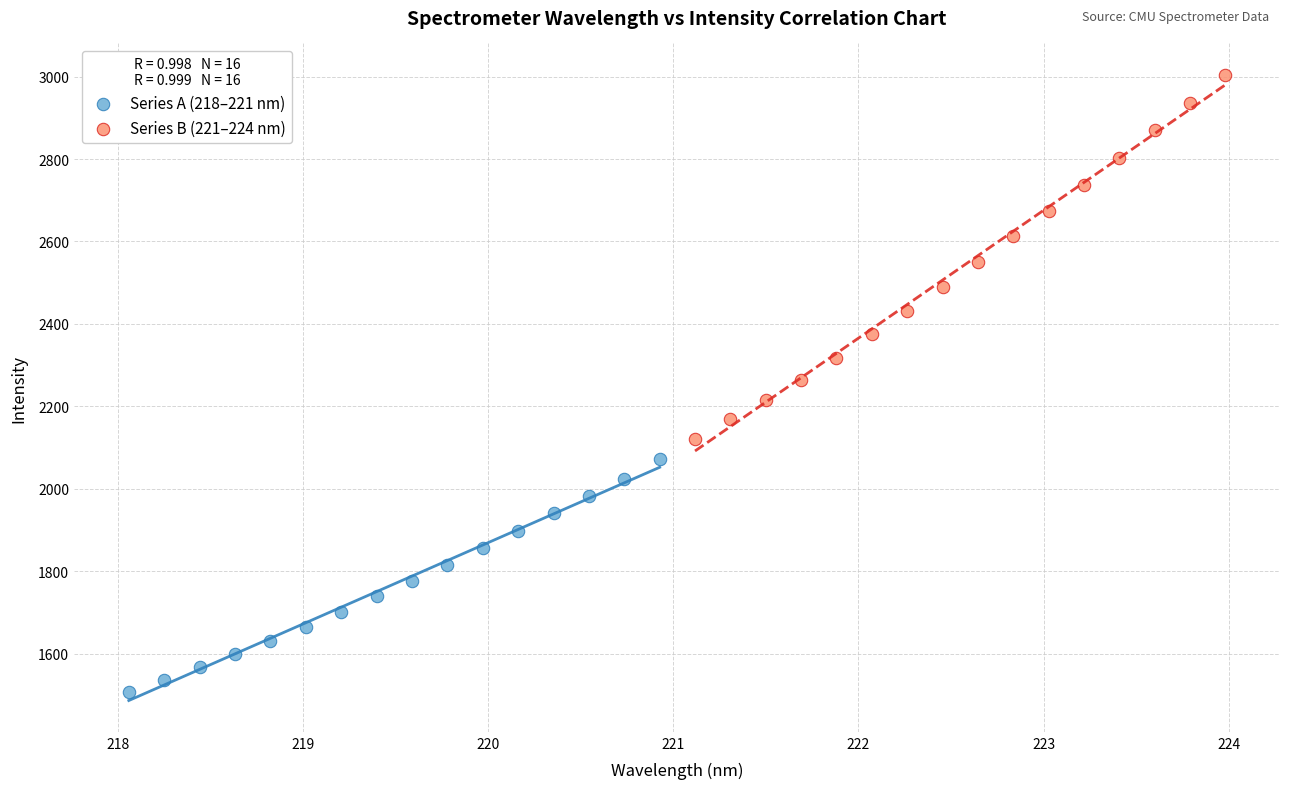

Which series reaches the maximum Y coordinate?

Series B (221–224 nm)